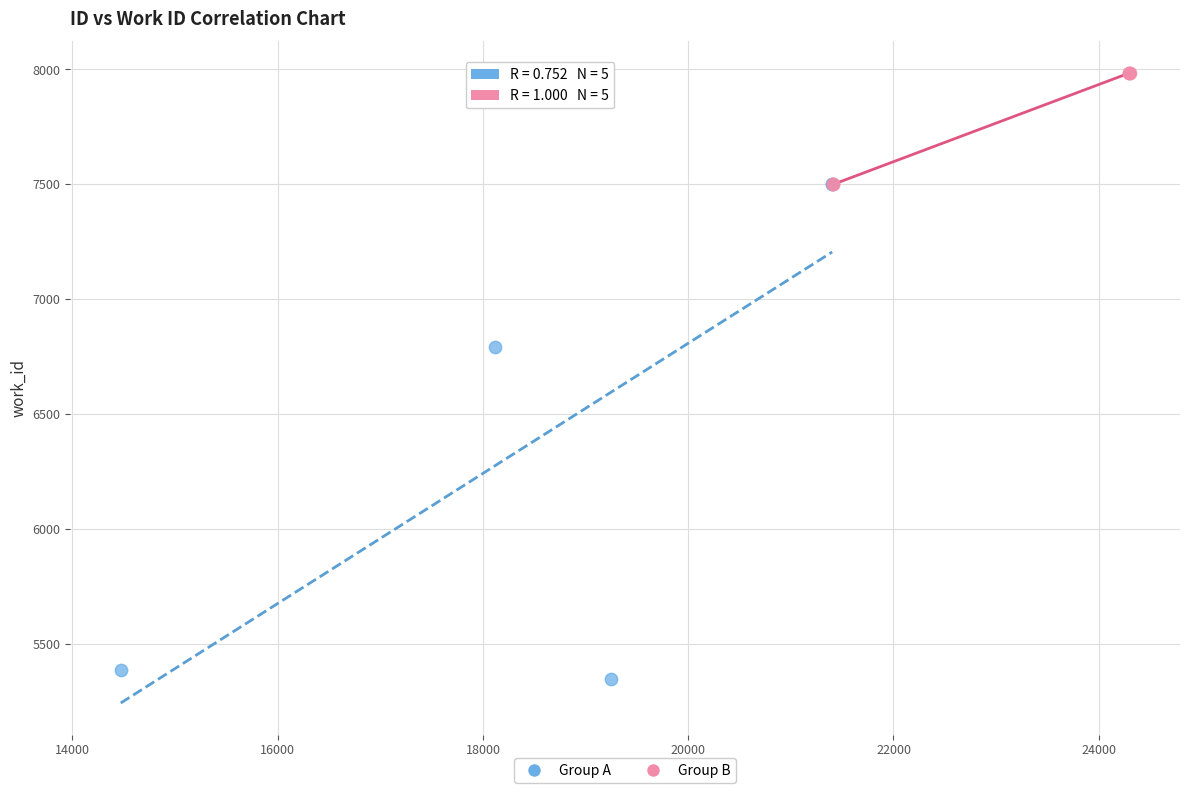

What are all the series names shown in the legend?

Group A, Group B